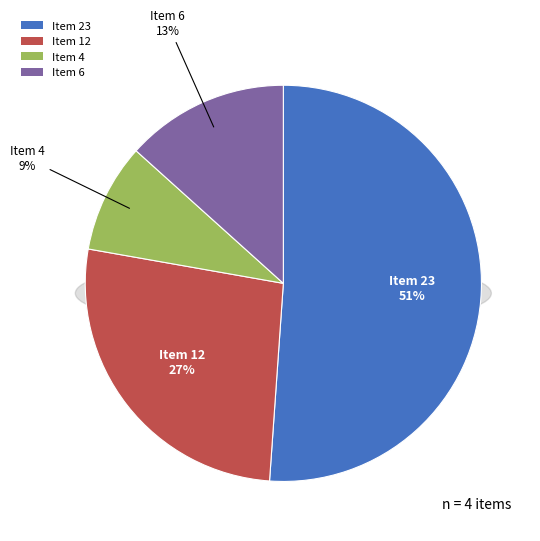

To the nearest percent, what is the combined percentage of Item 6 and Item 4?

22%